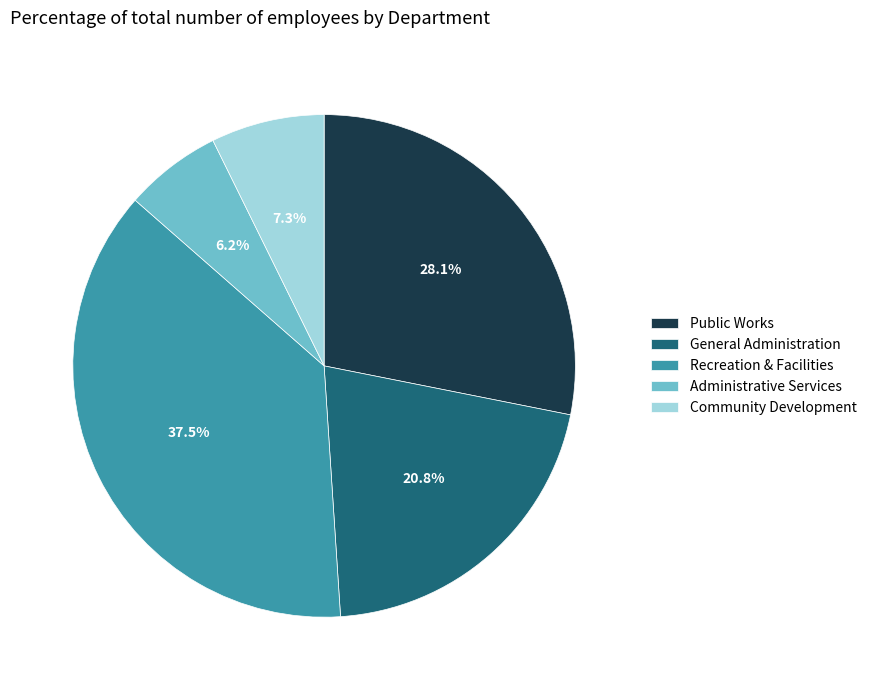

Which has a higher value, Community Development or Recreation & Facilities?

Recreation & Facilities